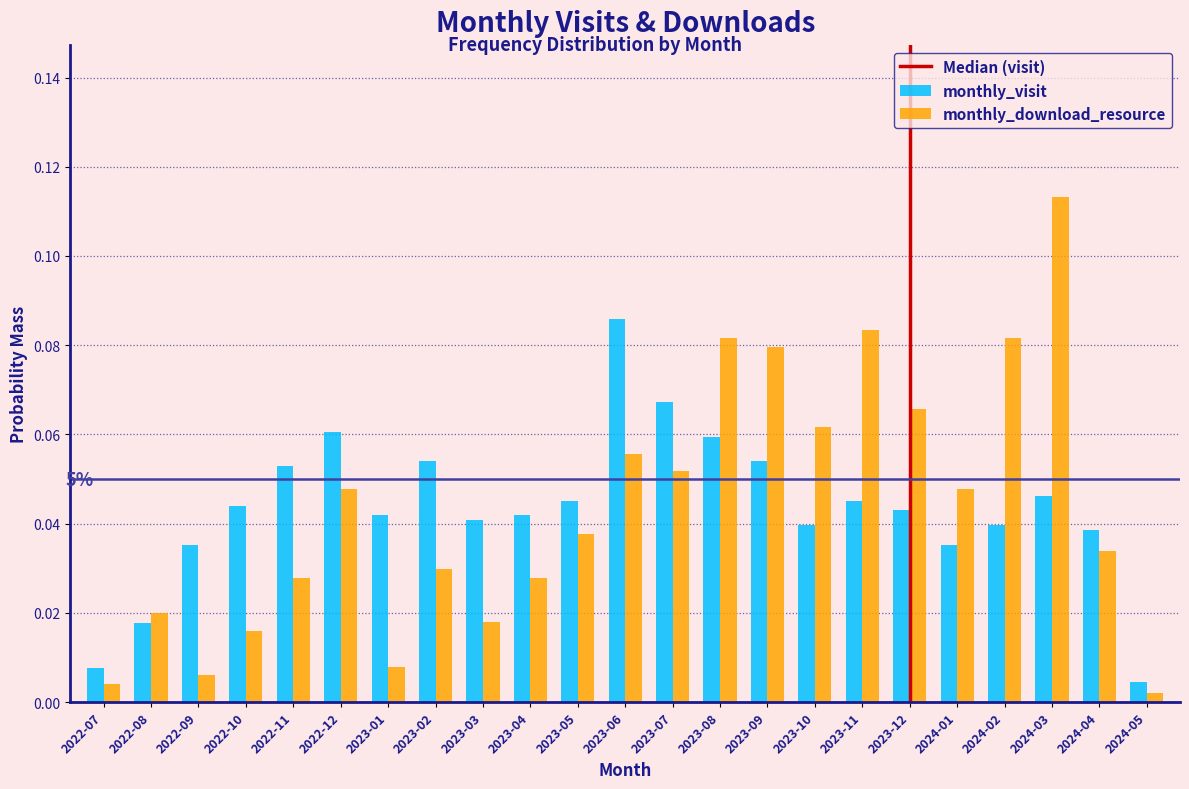

Is the value of monthly_download_resource at 2023-03 greater than the value of monthly_visit at 2023-02?

No